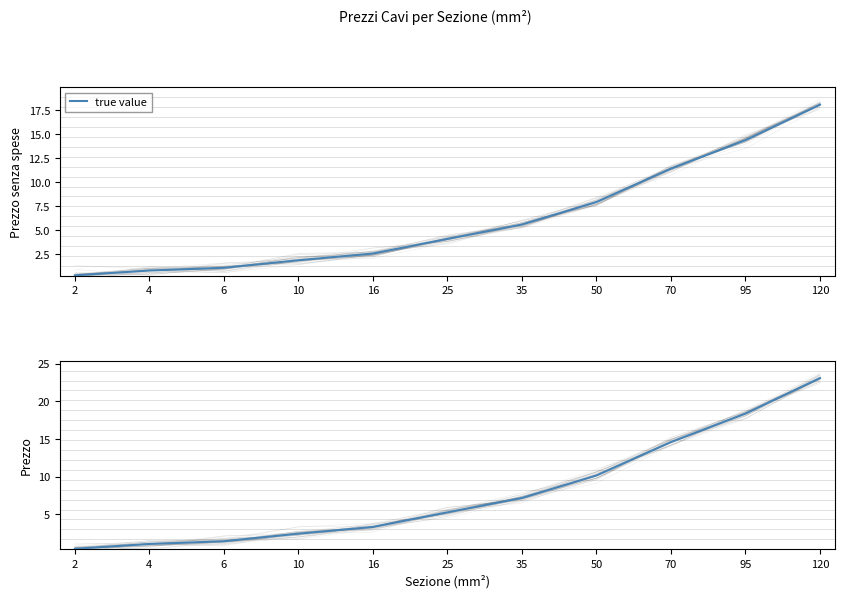

The chart shows a value of 0.7 at 2. True or false?

False